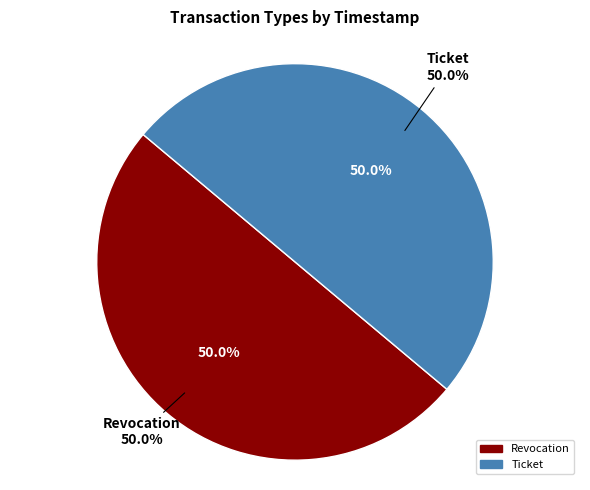

Which category accounts for the majority?

Revocation